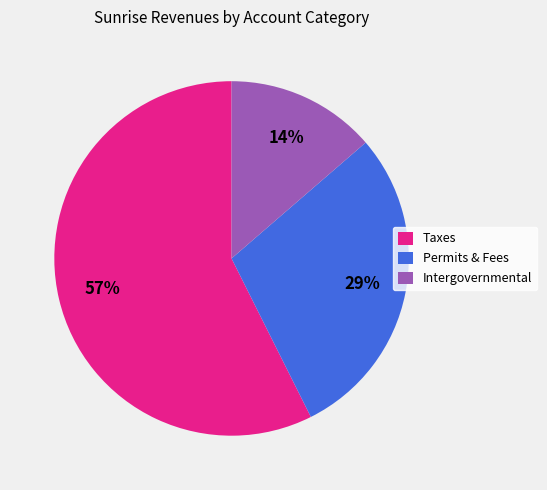

Does any single category account for the majority?

Yes